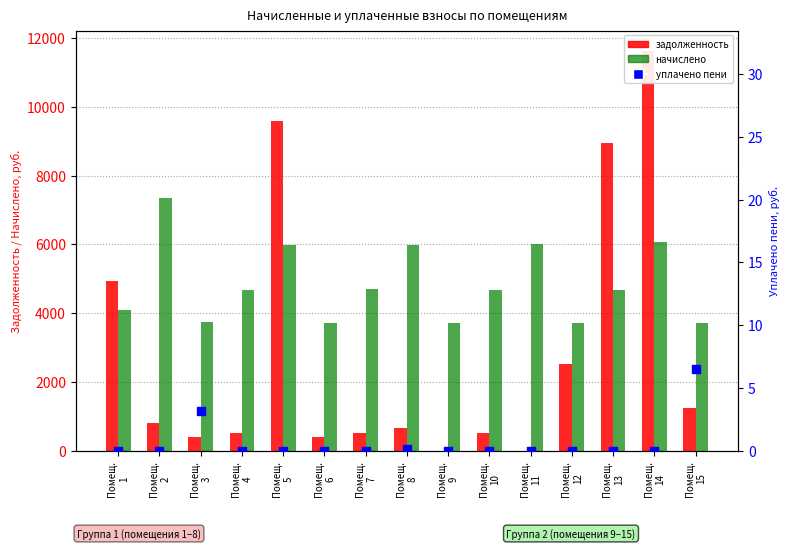

Which series has the widest spread of Y values?

задолженность